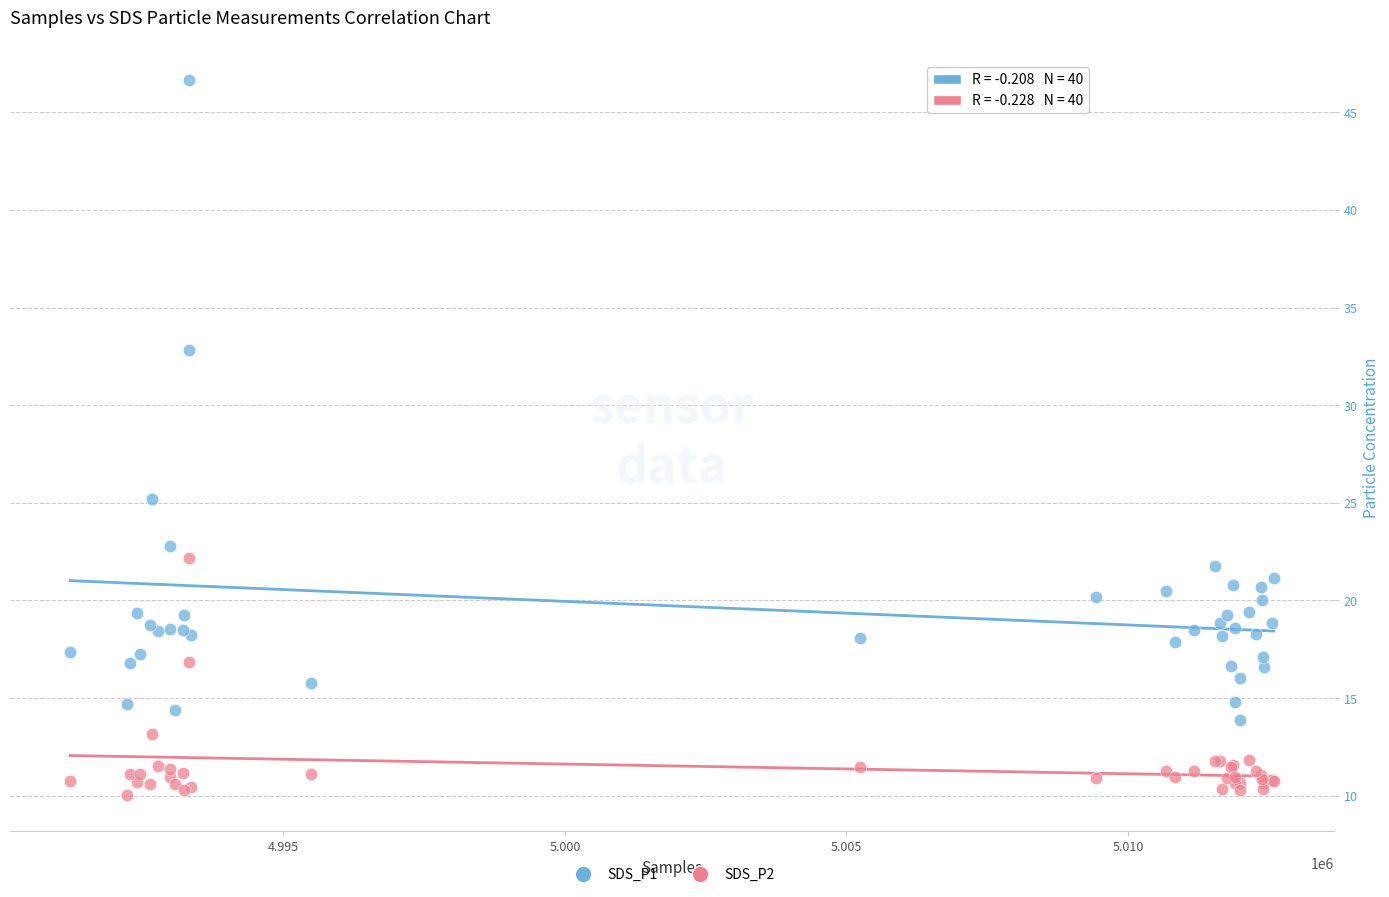

Across all series, what Y value is closest to 28?

25.2